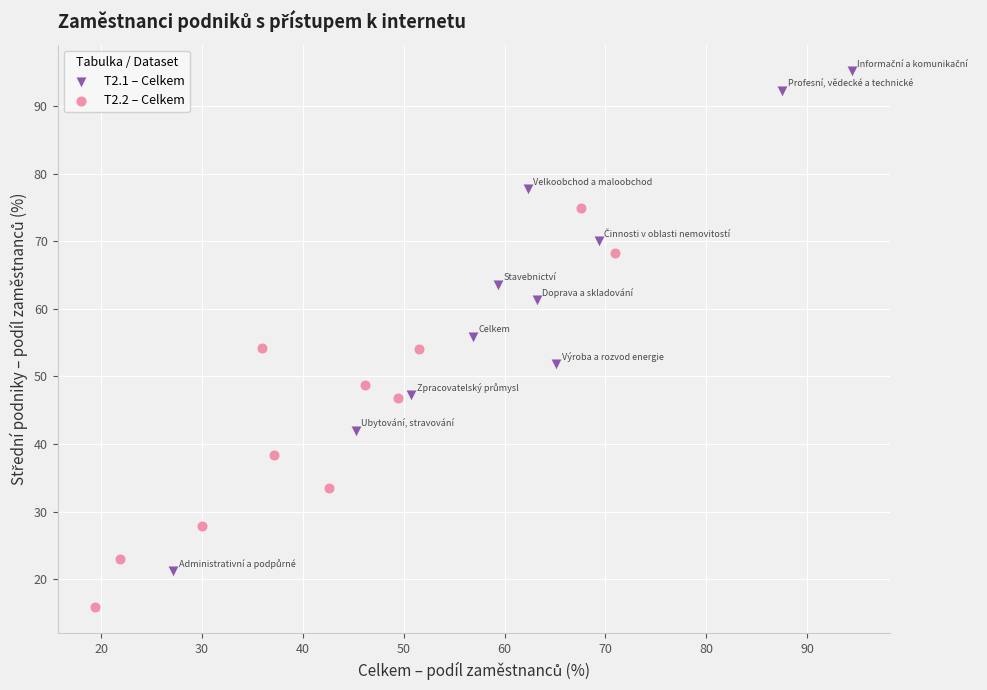

Which series reaches the maximum Y coordinate?

T2.1 – Celkem